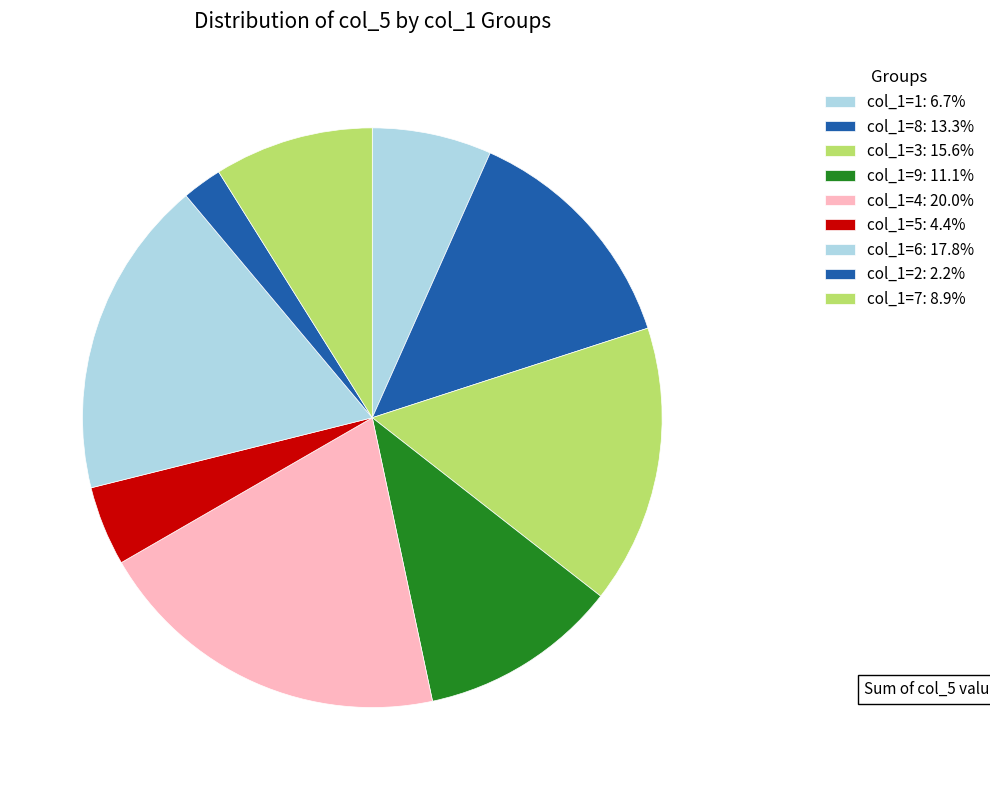

Count the number of slices in the pie.

9